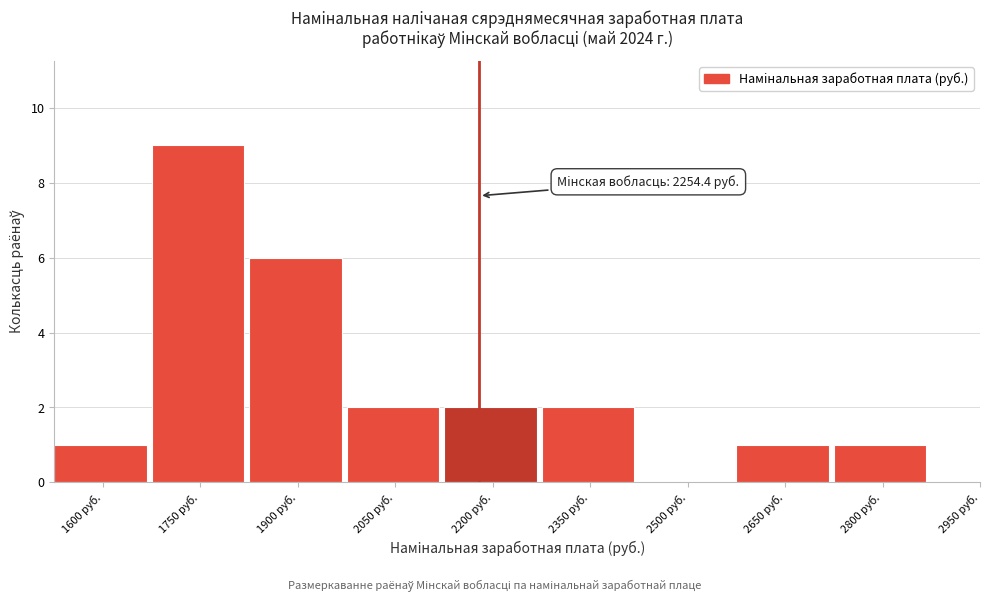

Reading left to right, extract all data points from this chart.

1600 руб.=1	1750 руб.=9	1900 руб.=6	2050 руб.=2	2200 руб.=2	2350 руб.=2	2500 руб.=0	2650 руб.=1	2800 руб.=1	2950 руб.=0